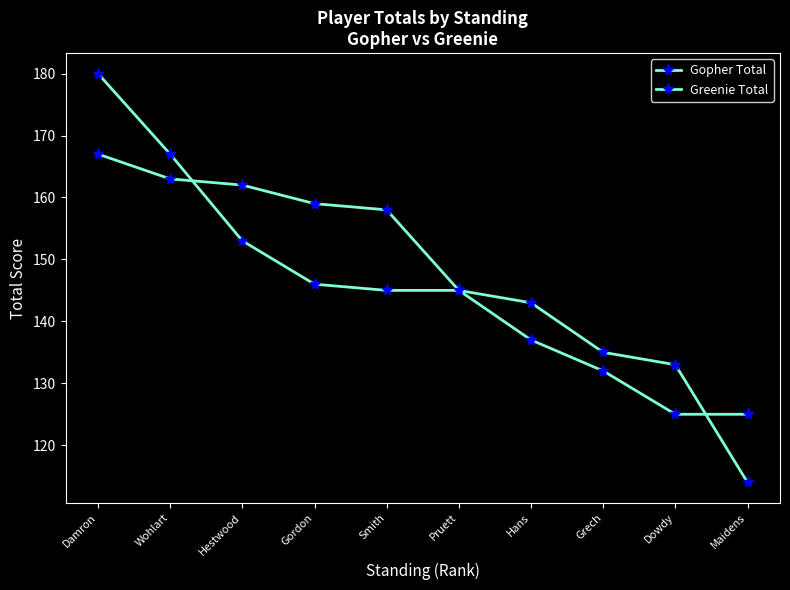

Reading left to right, what are all the values shown in this chart?

Gopher Total: Damron=180	Wohlart=167	Hestwood=153	Gordon=146	Smith=145	Pruett=145	Hans=143	Grech=135	Dowdy=133	Maidens=114
Greenie Total: Damron=167	Wohlart=163	Hestwood=162	Gordon=159	Smith=158	Pruett=145	Hans=137	Grech=132	Dowdy=125	Maidens=125